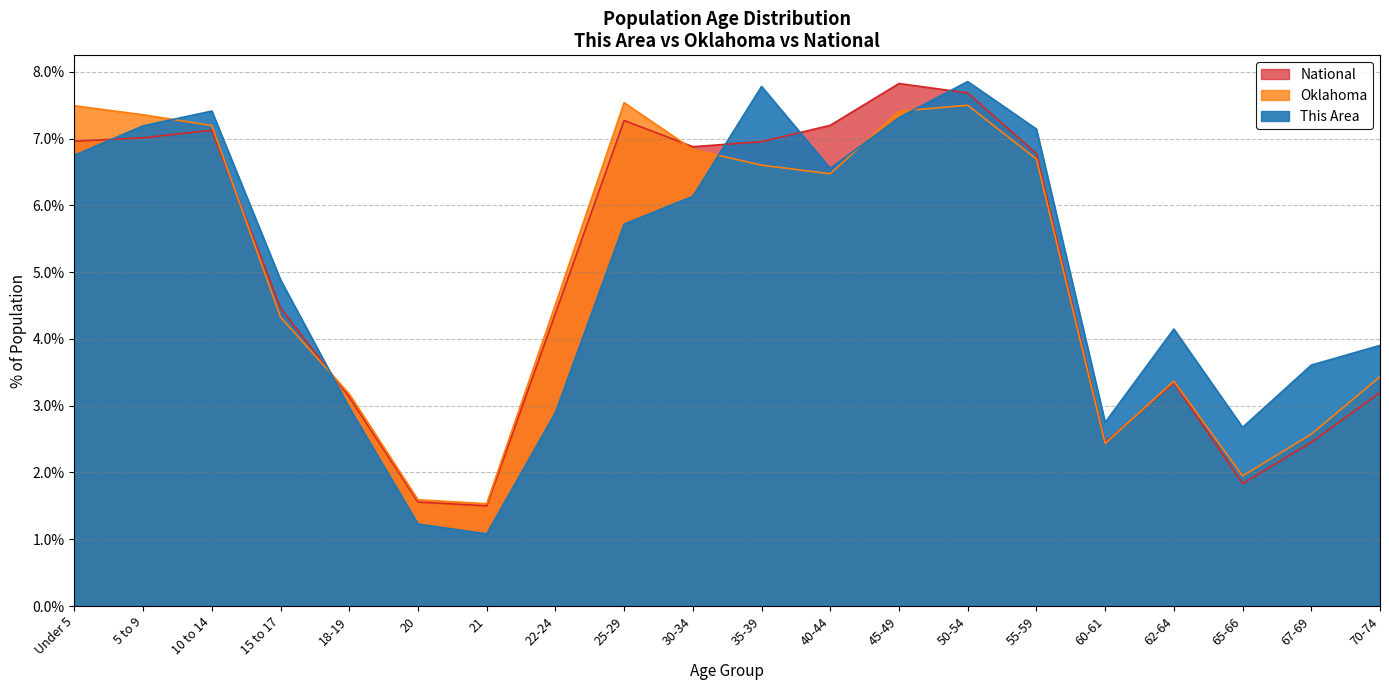

What is the difference between the highest and lowest values at 35-39?

1.2